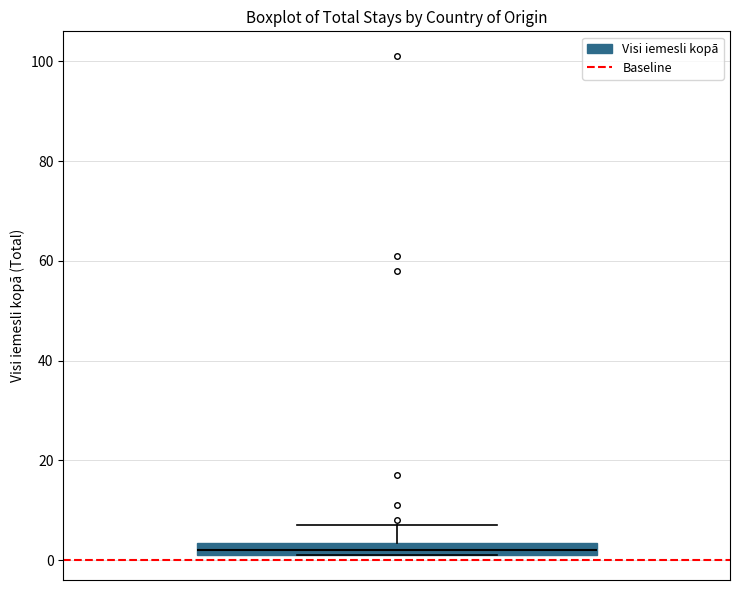

Where is the lower edge of the box on the y-axis? The values are not printed on the chart, so give them approximately, as read against the axis.

2